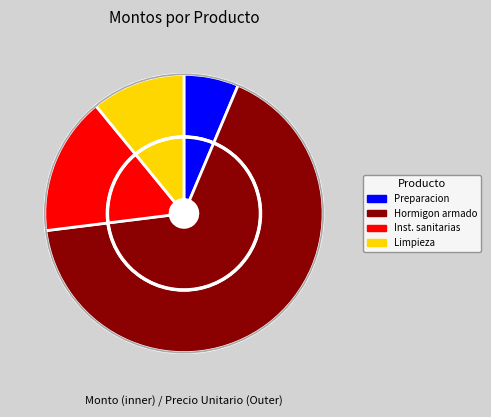

To the nearest percent, what is the difference between the largest and smallest slice percentages?

60%